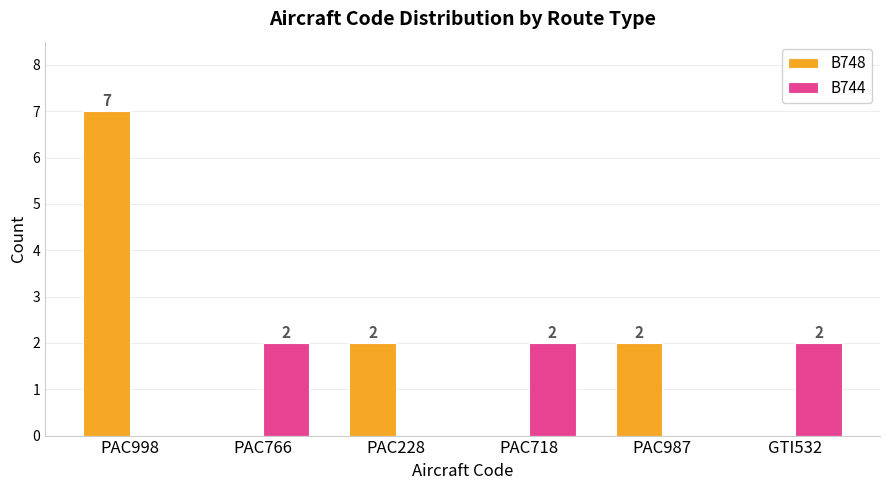

Reading left to right, what are all the values shown in this chart?

B748: PAC998=7	PAC766=0	PAC228=2	PAC718=0	PAC987=2	GTI532=0
B744: PAC998=0	PAC766=2	PAC228=0	PAC718=2	PAC987=0	GTI532=2